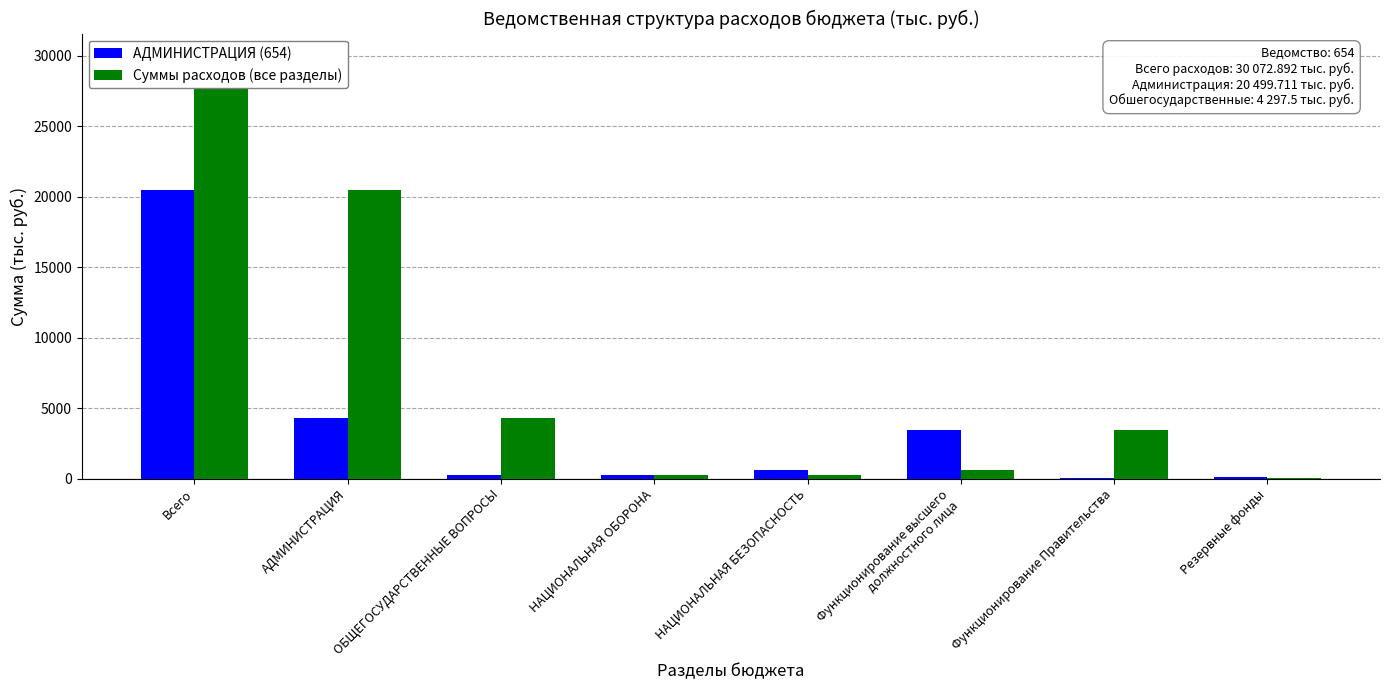

What is the label of the 6th bar from the left?

Функционирование высшего
должностного лица